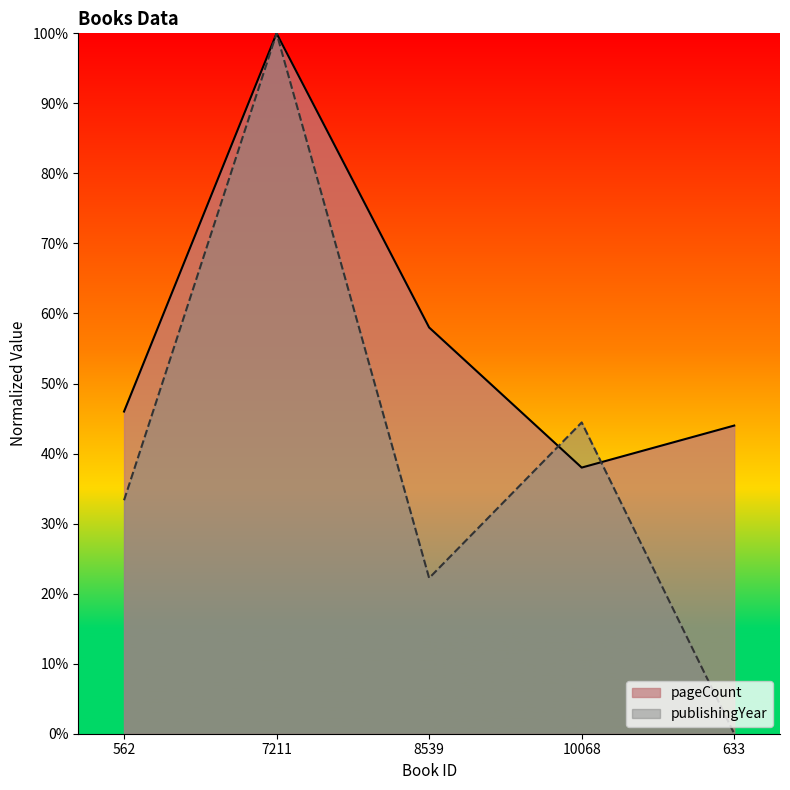

Is the value of publishingYear at 562 greater than the value of pageCount at 7211?

No